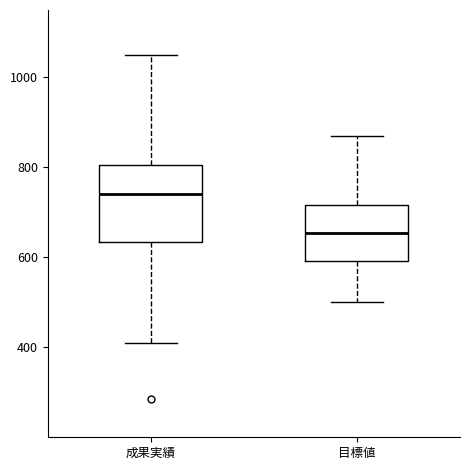

Which box has the highest median line?

成果実績